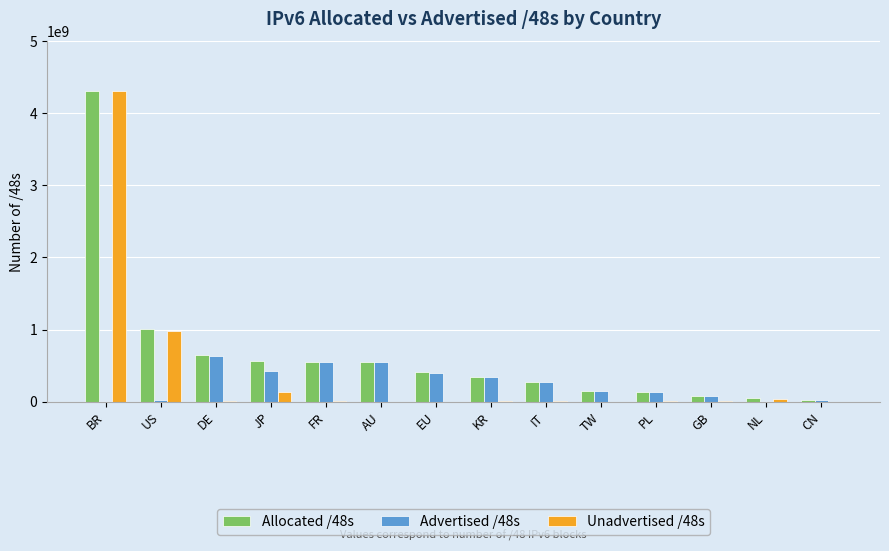

True or false: Advertised /48s has a value of 545914881 at AU.

True